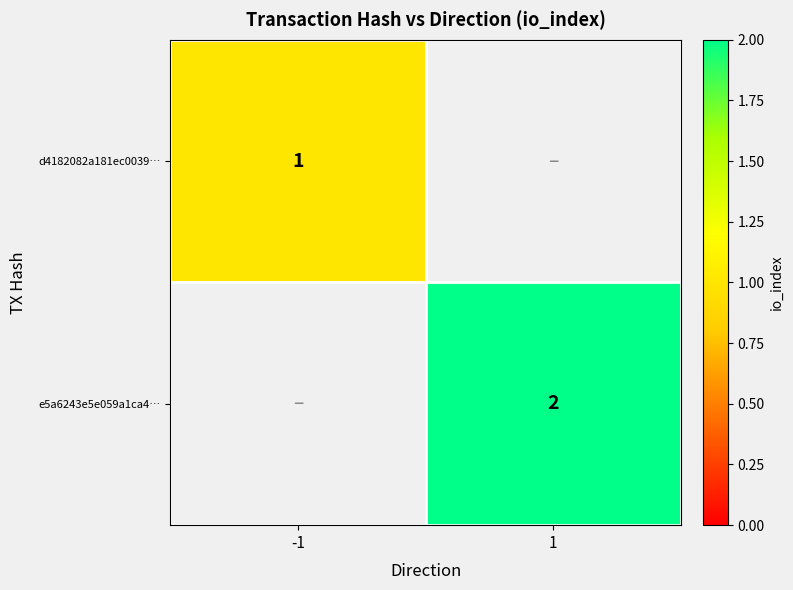

Which series changed the most between -1 and 1?

e5a6243e5e059a1ca4…